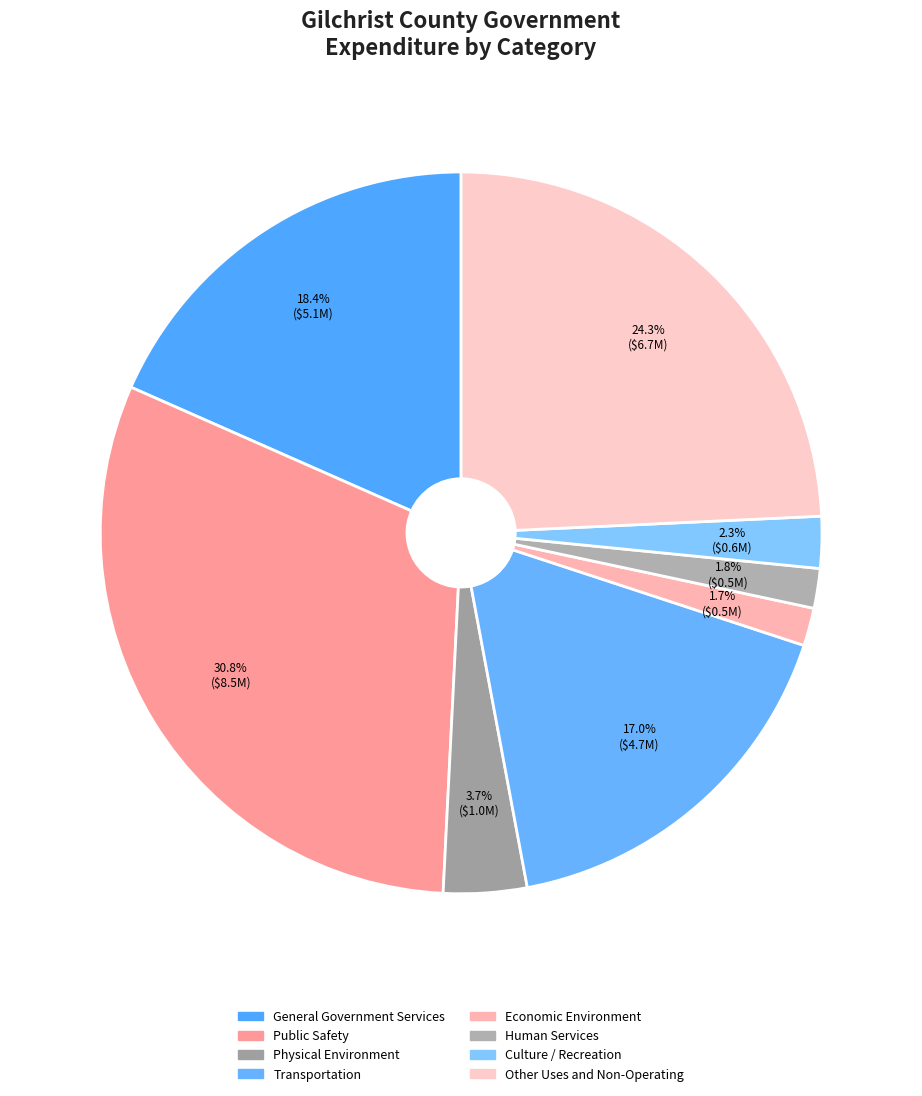

How many segments does this pie chart have?

8